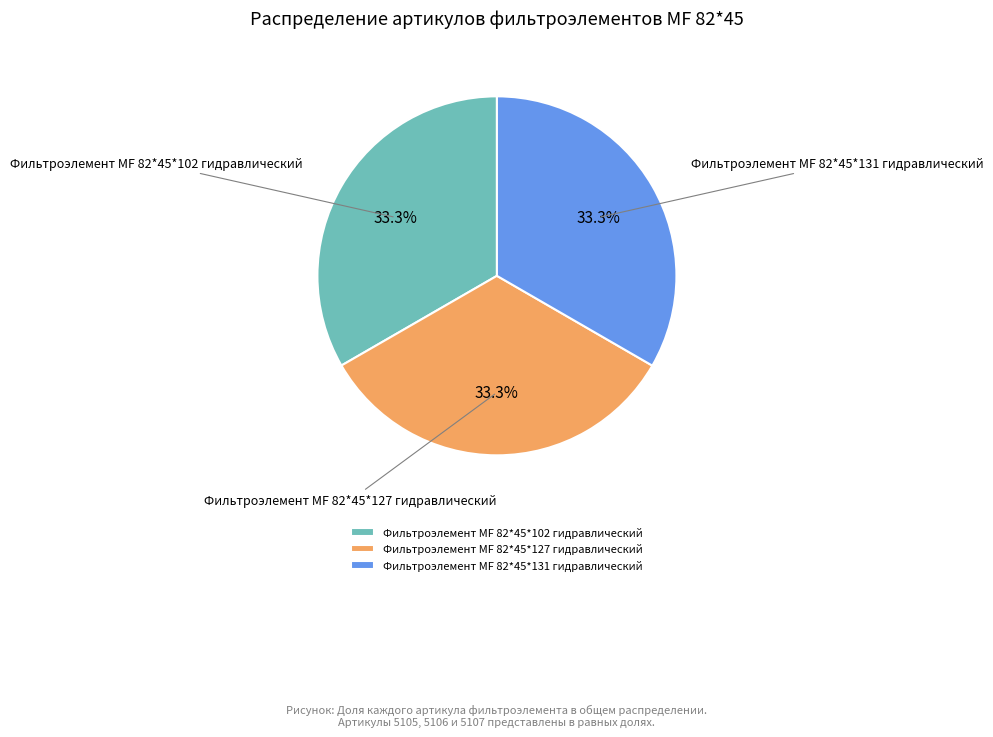

Is Фильтроэлемент МF 82*45*102 гидравлический the majority of the pie?

No